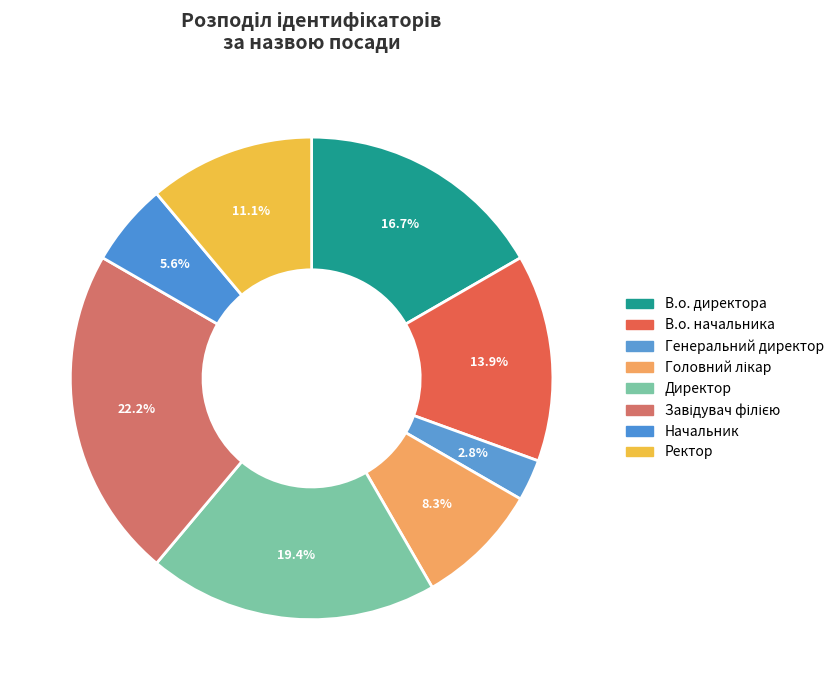

How many segments does this pie chart have?

8